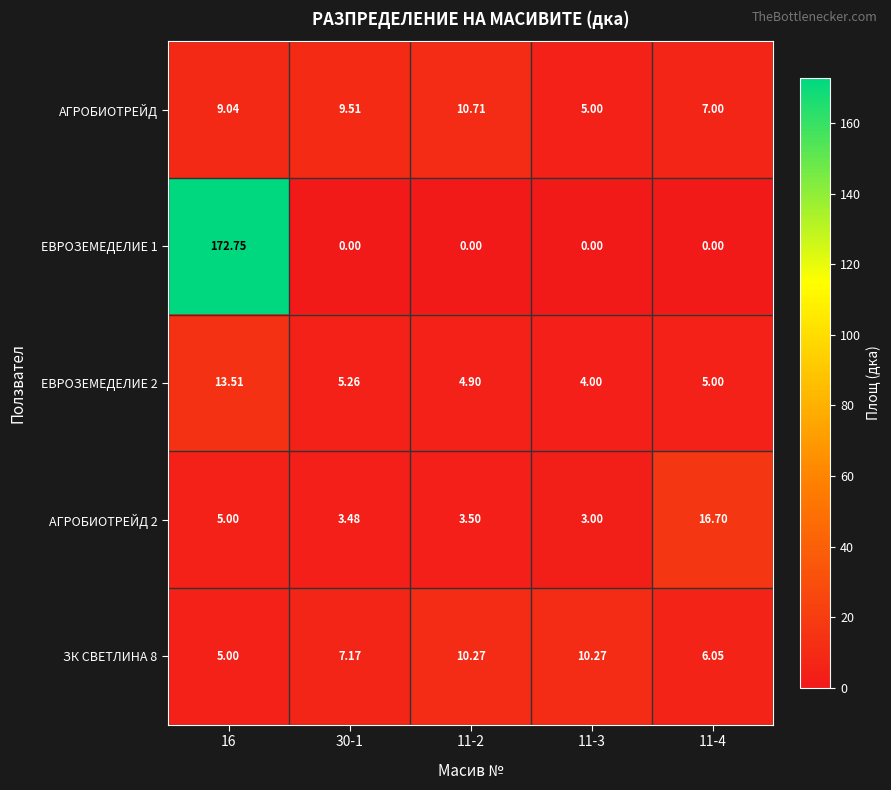

Which series changed the most between 11-2 and 11-3?

АГРОБИОТРЕЙД